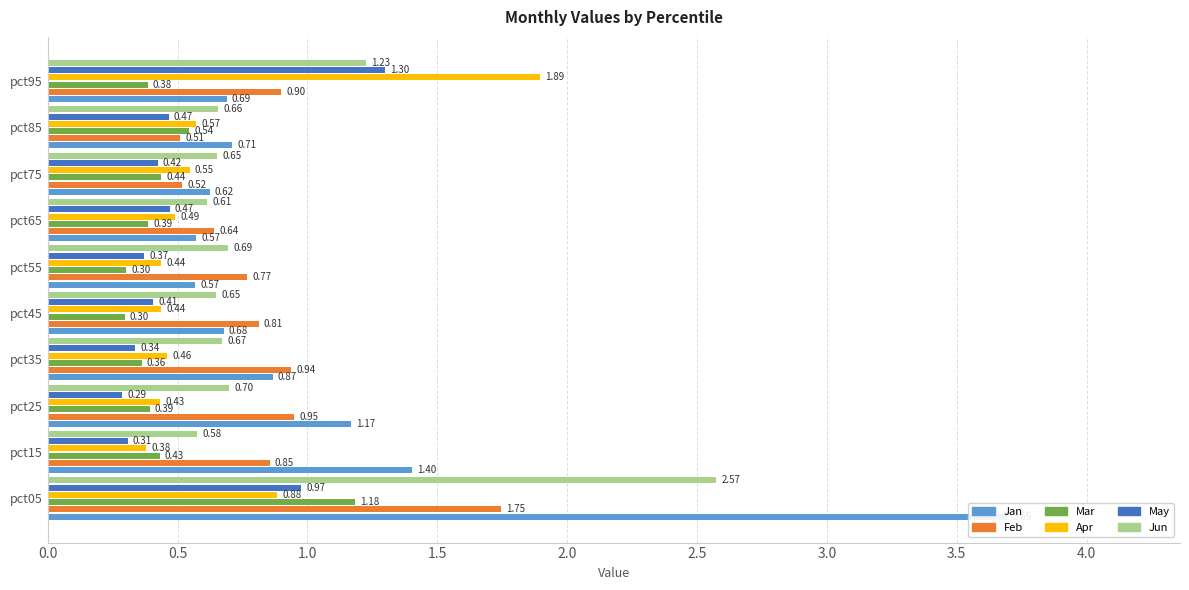

The Jan series shows 0.2 at pct85. True or false?

False